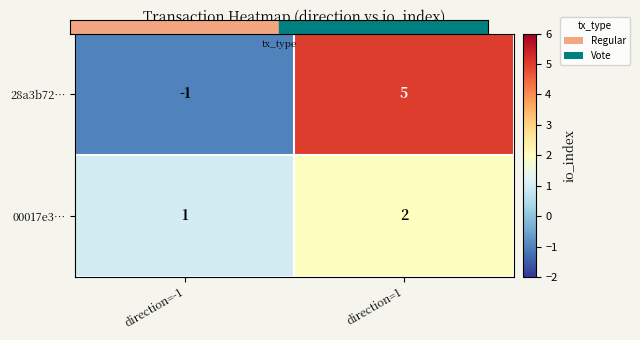

What is the spread (max minus min) of values at direction=-1?

2